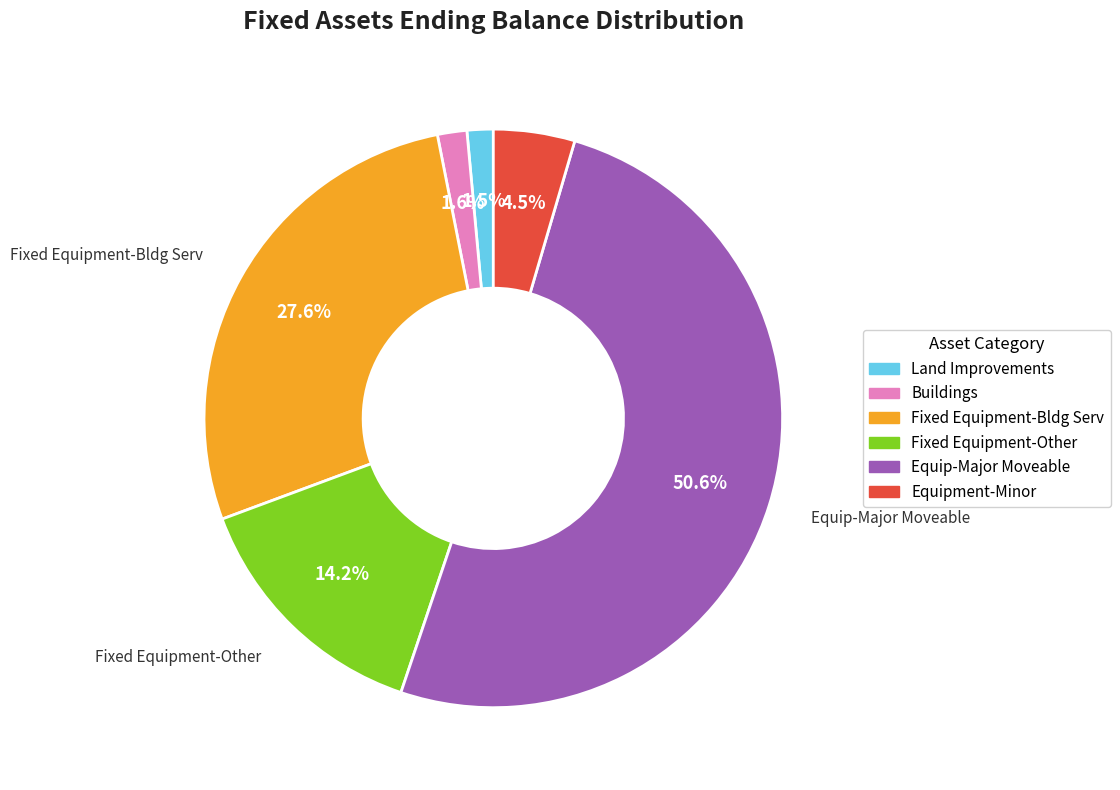

Do Equip-Major Moveable and Buildings together represent more than half of the pie?

Yes